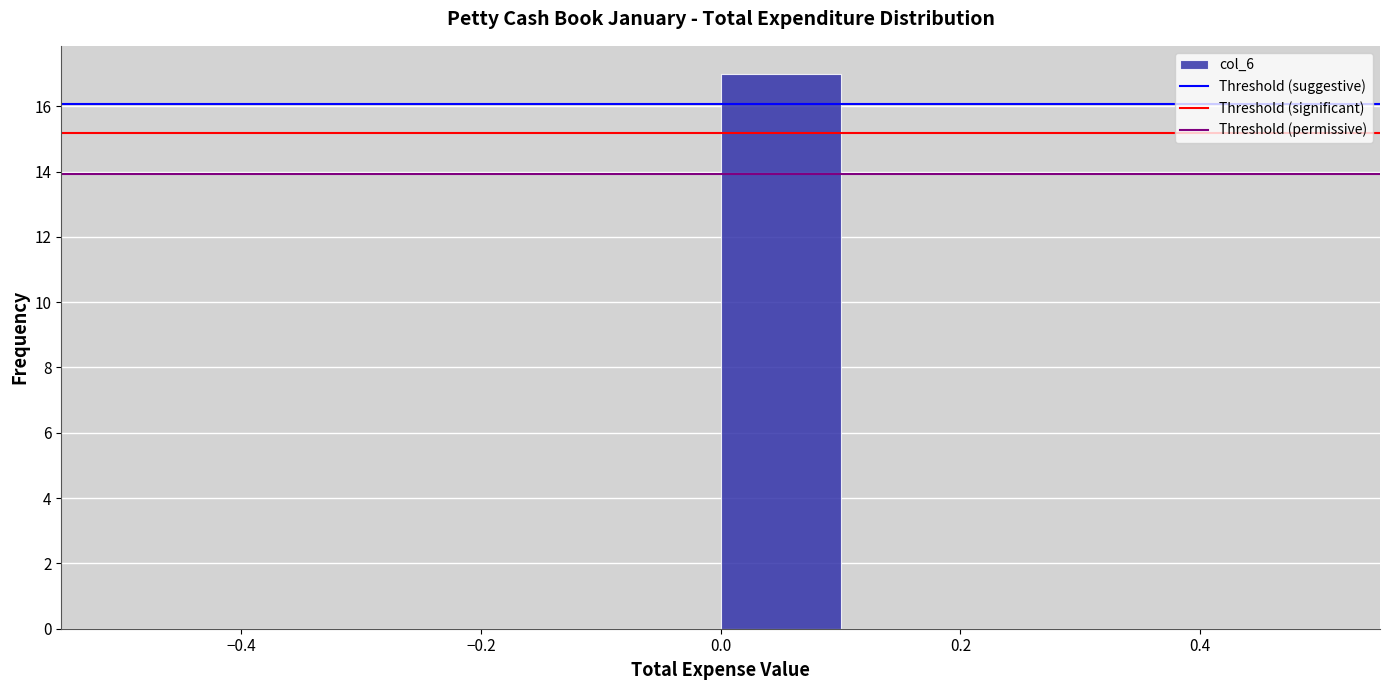

What is the height of the bar covering 0.0 to 0.1 on the x-axis? The values are not printed on the chart, so give them approximately, as read against the axis.

17